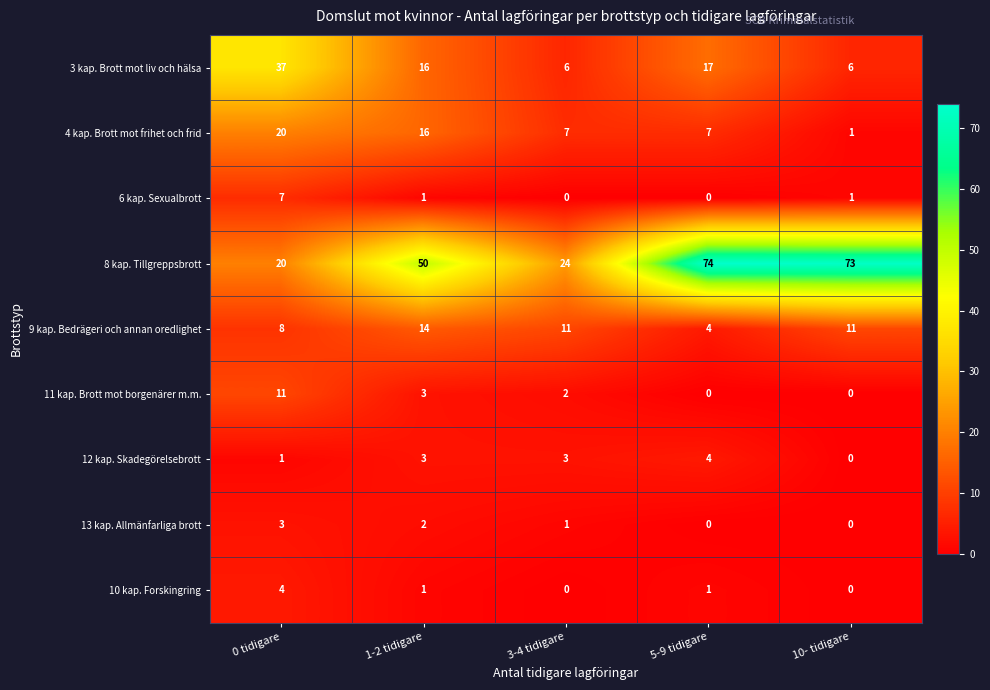

What is the difference between the highest and lowest values at 1-2 tidigare?

49